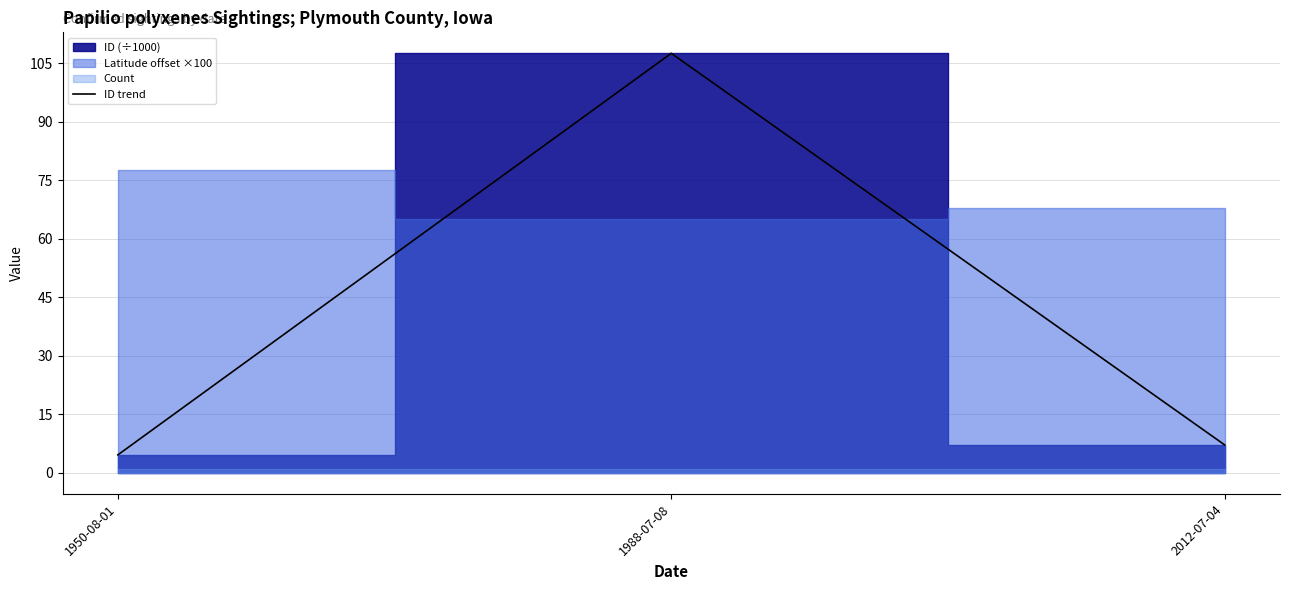

What is the change in value from 1988-07-08 to 2012-07-04?

-100.4